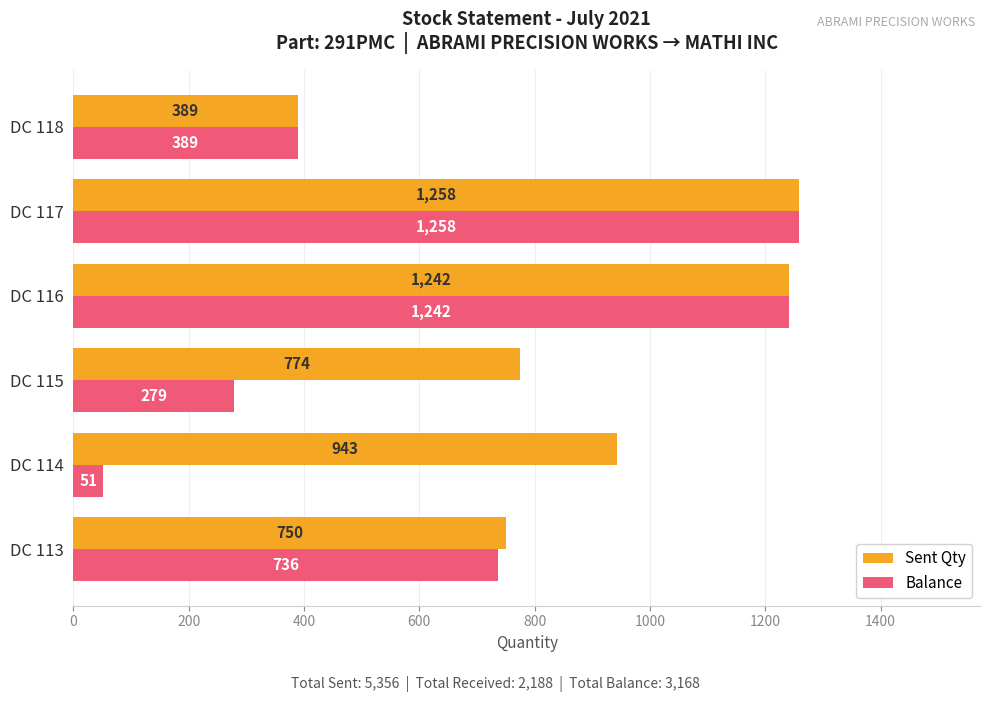

What is the difference between the second highest and minimum values in the Sent Qty series?

853